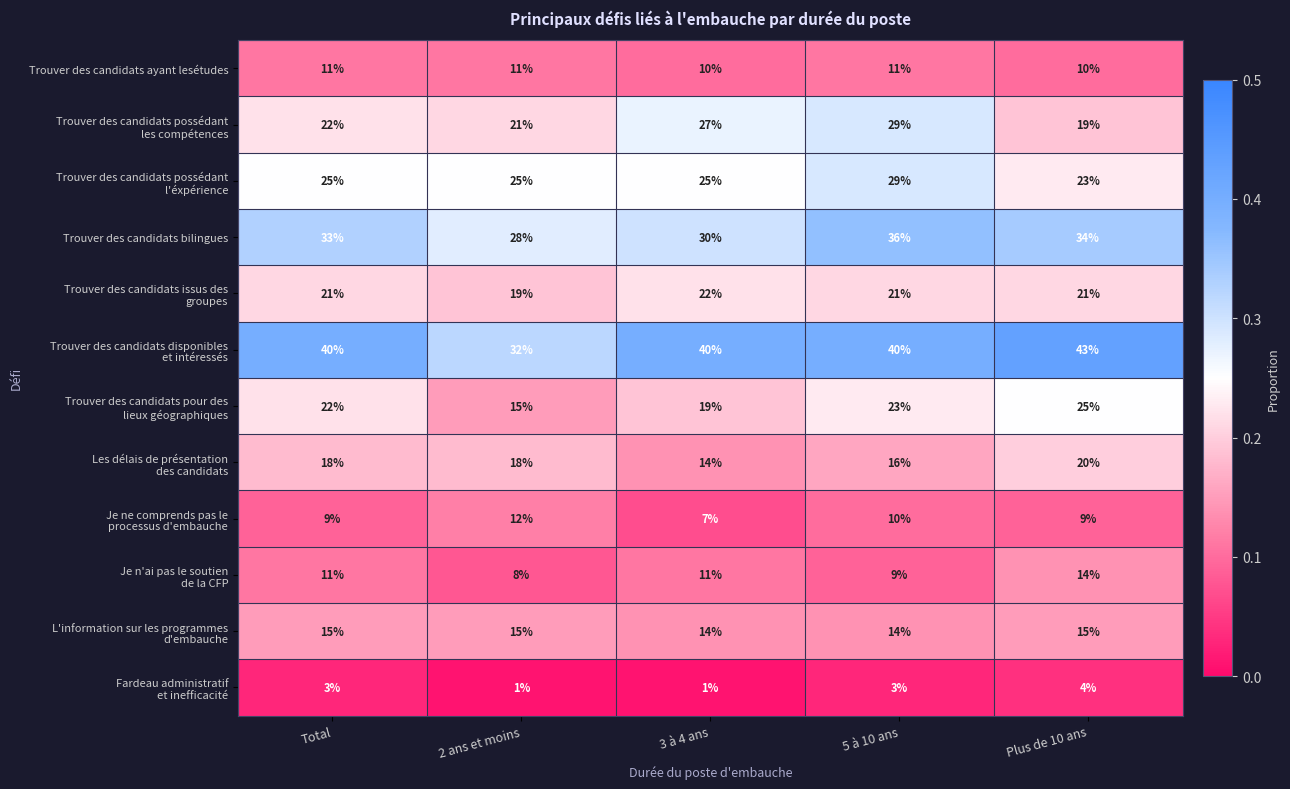

At which category does the chart reach its peak across all series?

Plus de 10 ans